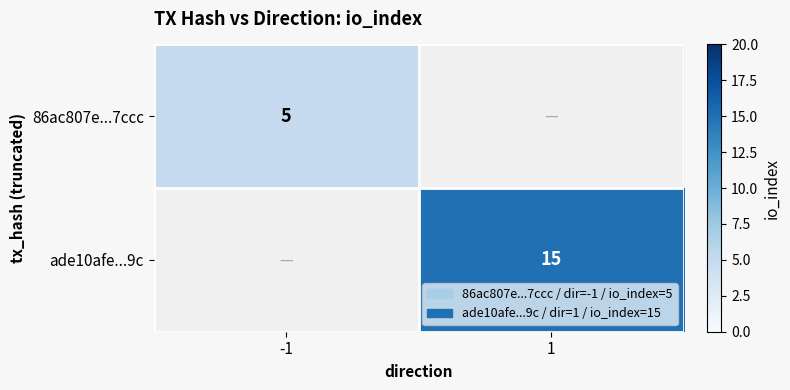

Which category has the highest value across all series?

1